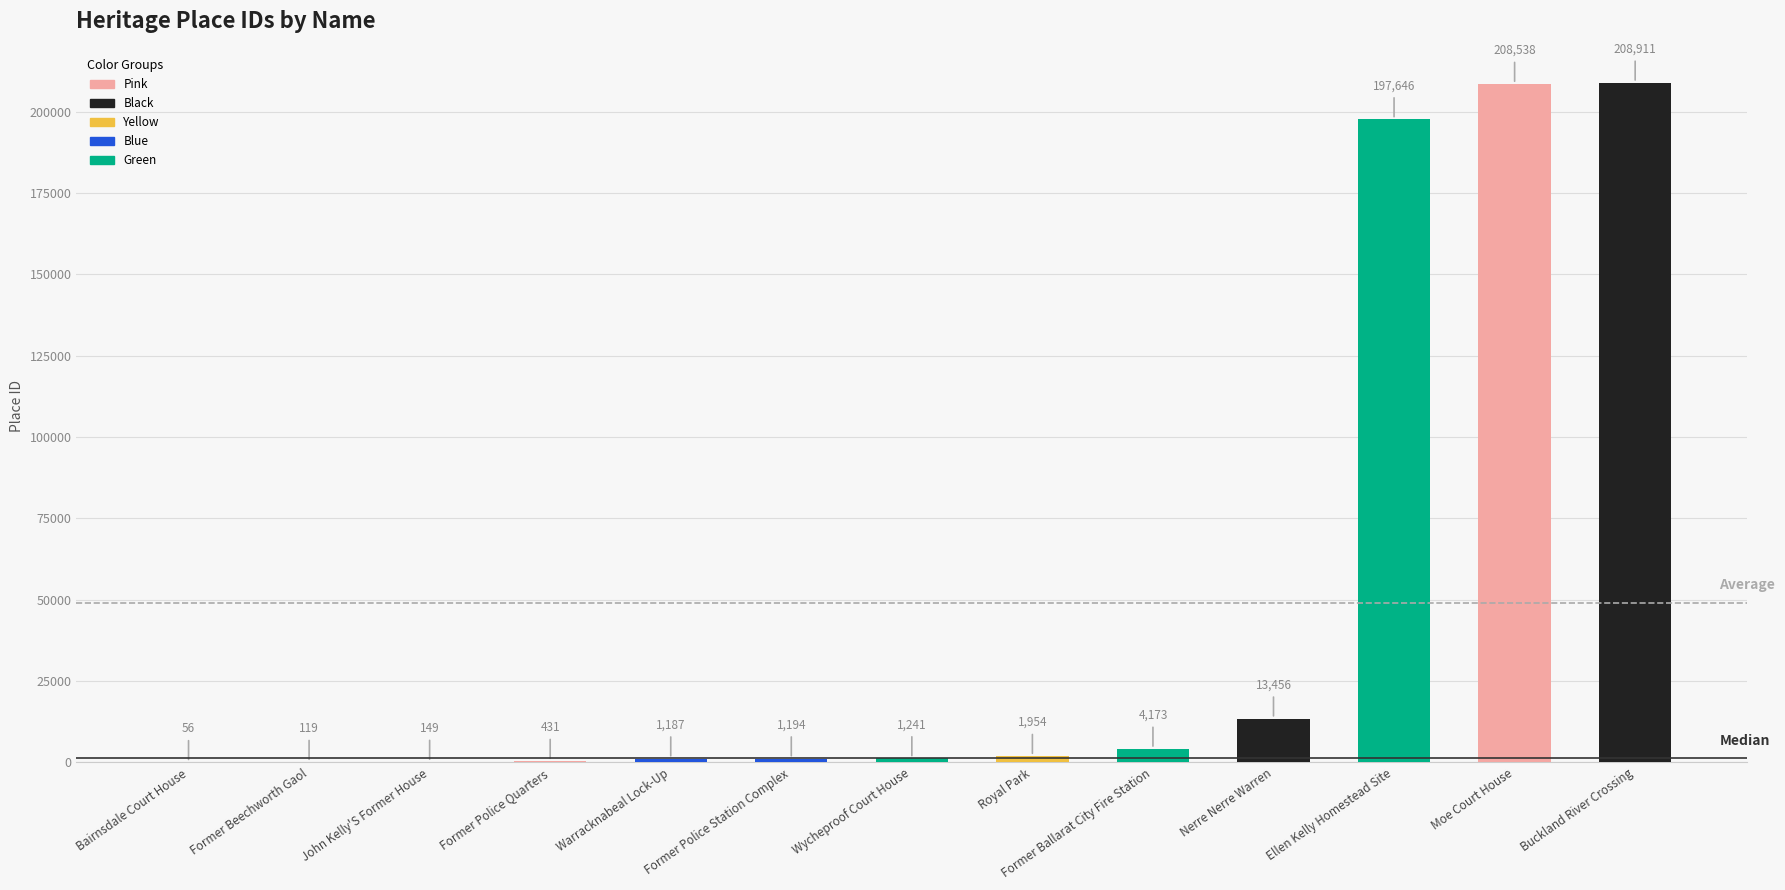

Which category has the highest value across all series?

Buckland River Crossing